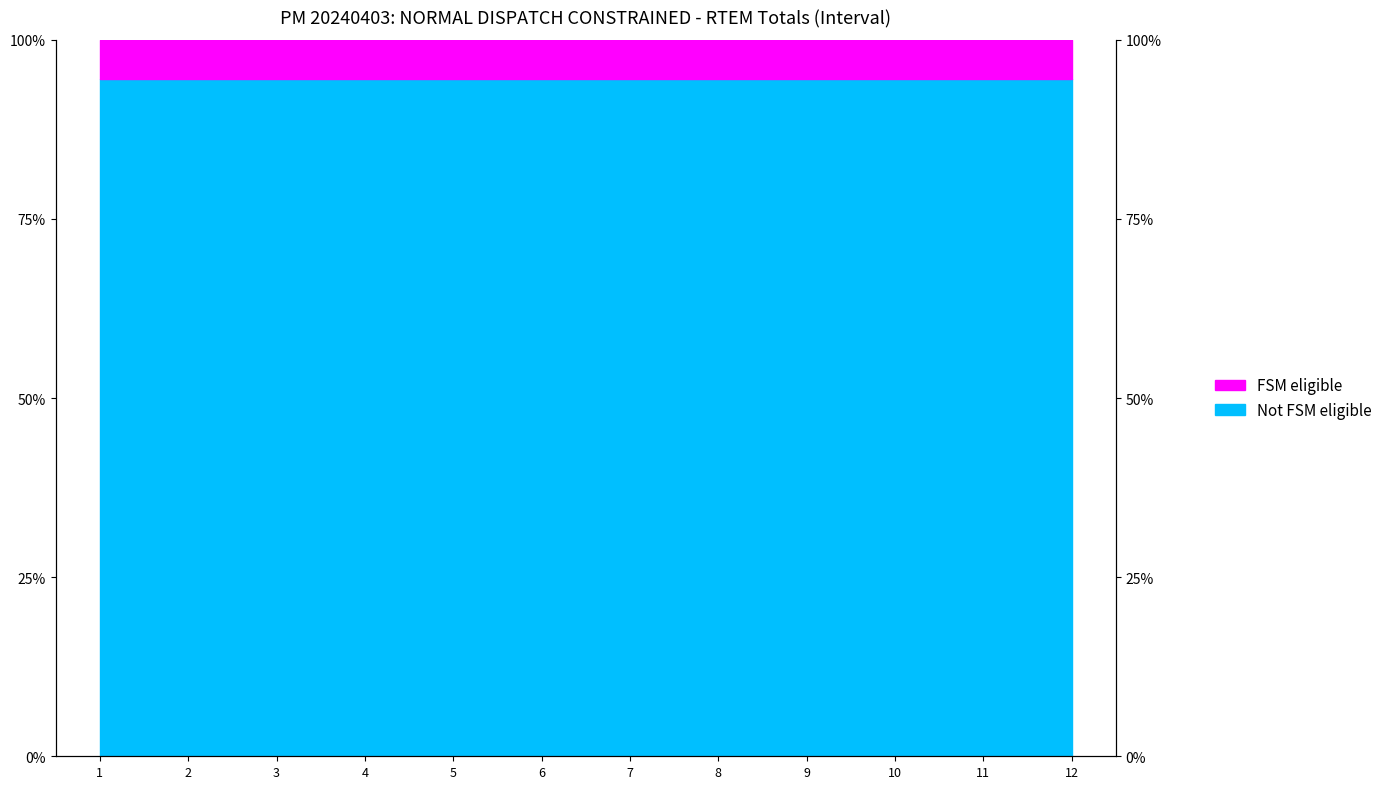

Rank the categories by value from lowest to highest.

3, 1, 2, 10, 8, 12, 5, 9, 4, 6, 7, 11